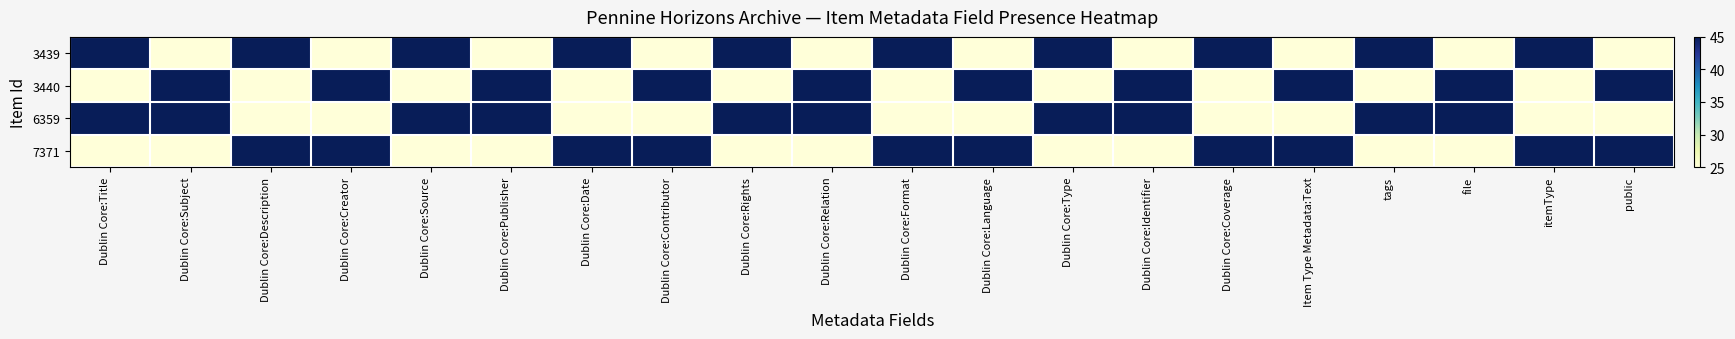

List the series in order of their peak value, lowest first.

3439, 3440, 6359, 7371